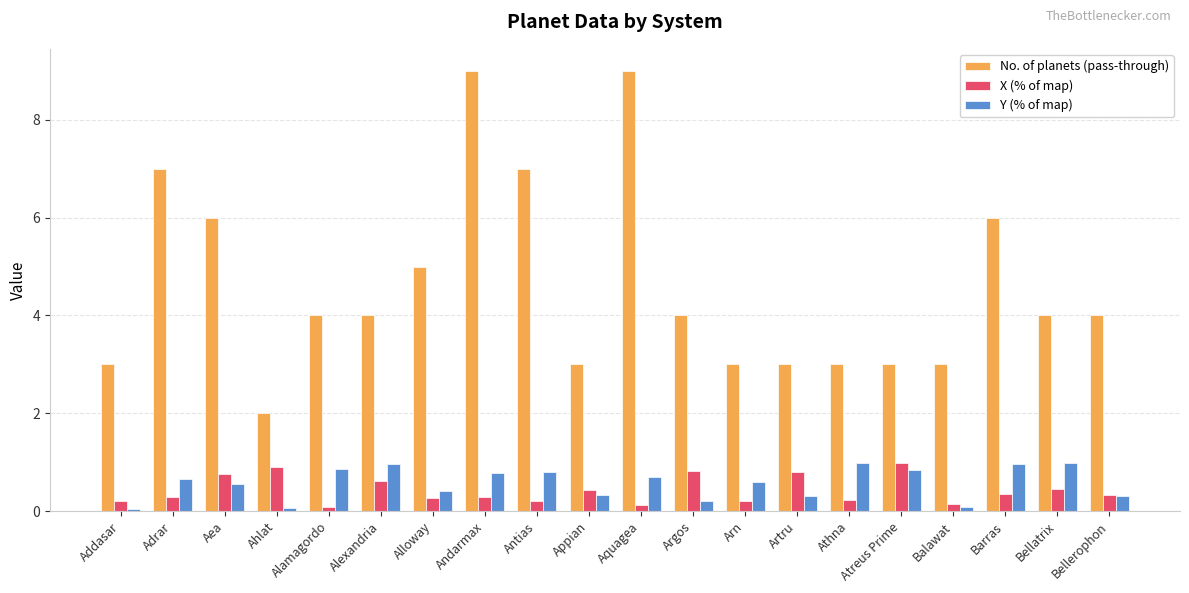

Rank the series at Artru from highest to lowest value.

No. of planets (pass-through), X (% of map), Y (% of map)